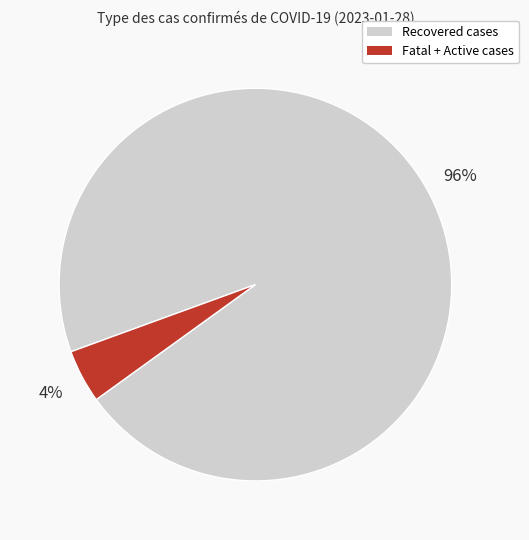

Is there a majority slice in this chart?

Yes